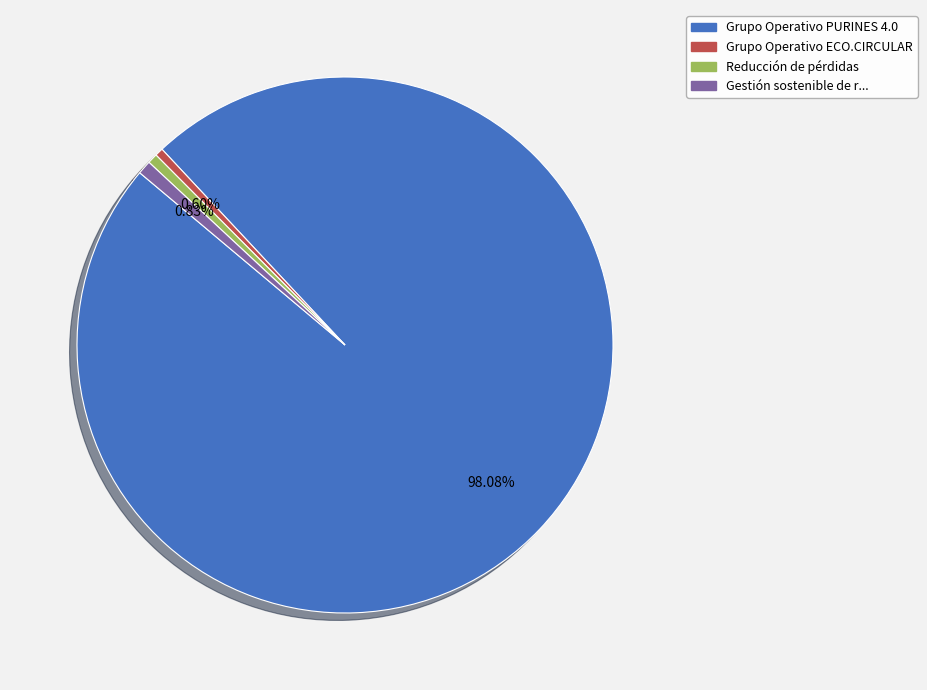

Is there any slice that represents more than half of the pie?

Yes